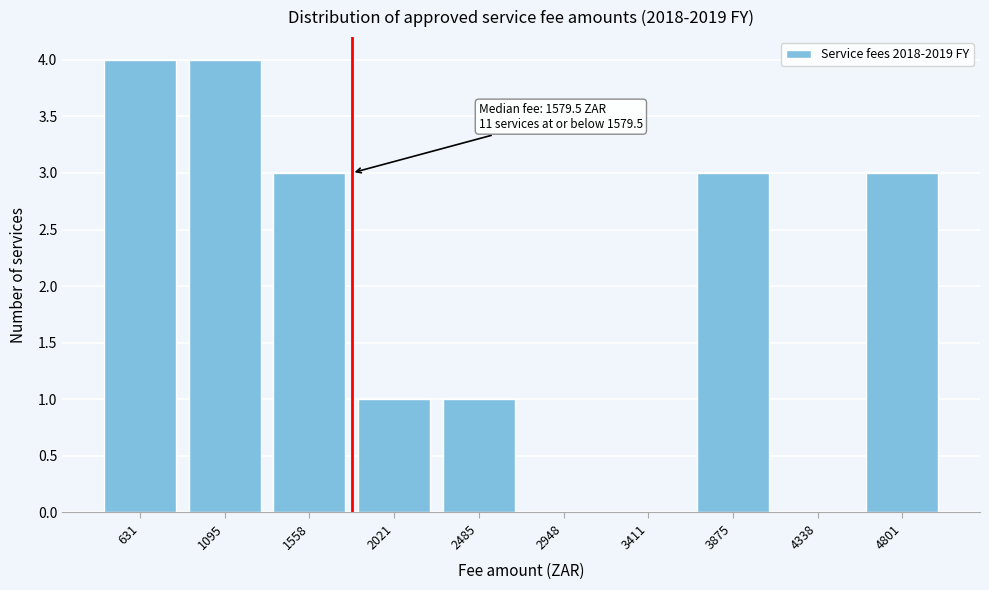

Reading left to right, list all the values displayed in this chart.

631=4	1095=4	1558=3	2021=1	2485=1	2948=0	3411=0	3875=3	4338=0	4801=3